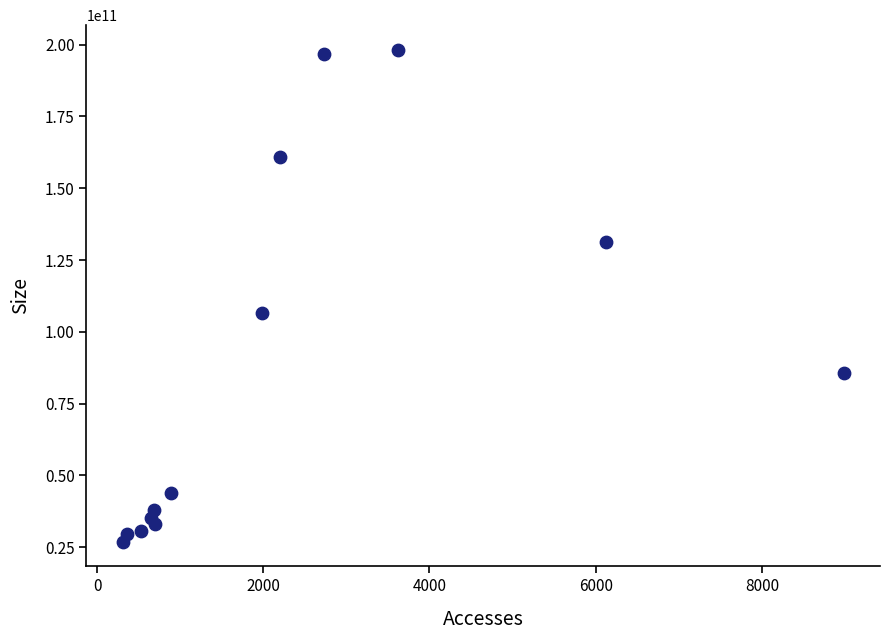

What is the range of Y values (max minus min)?

171295397901